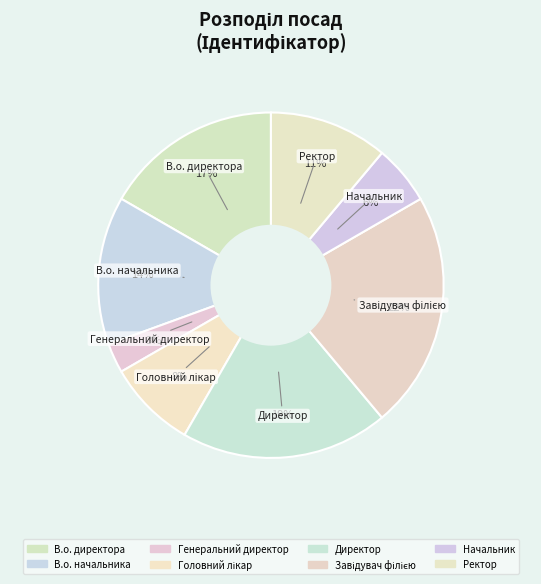

To the nearest percent, what portion does Головний лікар represent?

8%